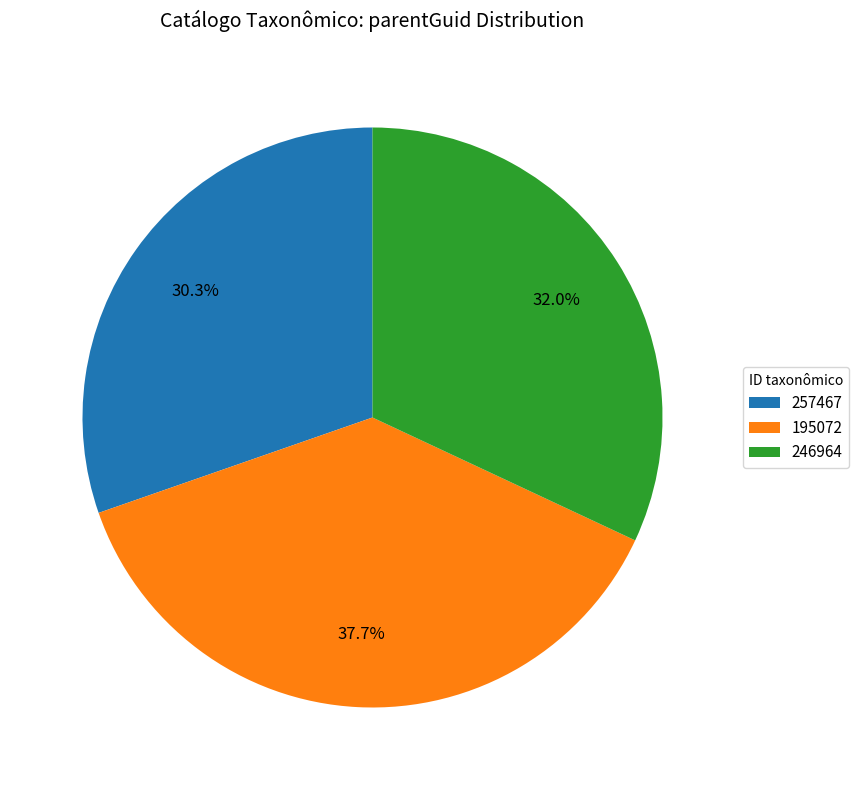

What is the ratio of the value at 257467 to the value at 246964?

0.9